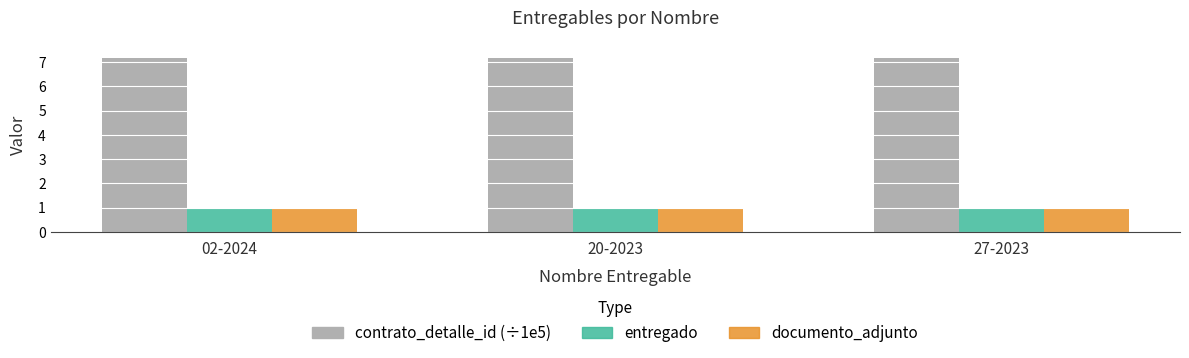

How many groups of bars are there?

3